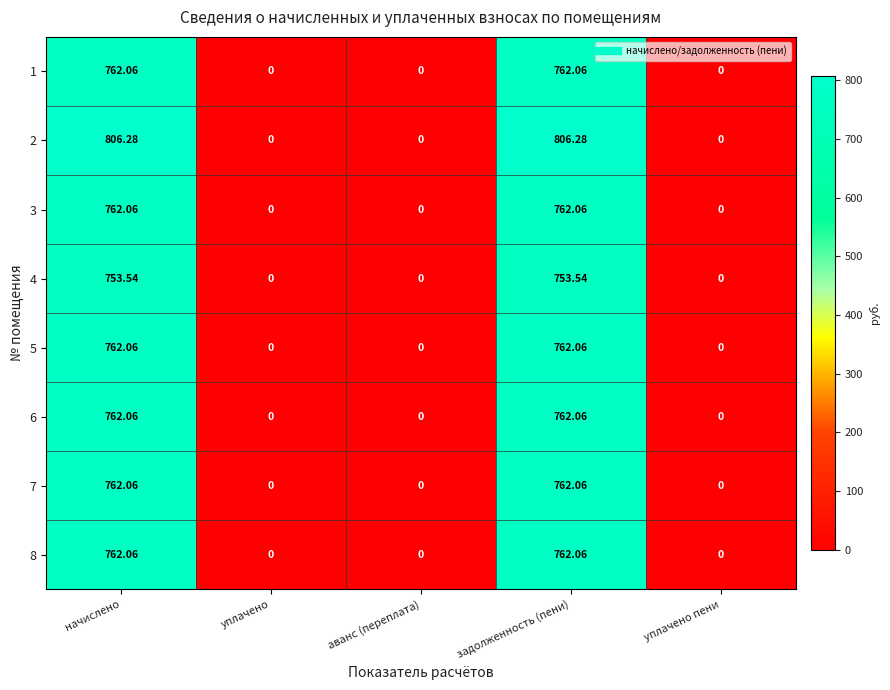

How many values in 7 are above zero?

2